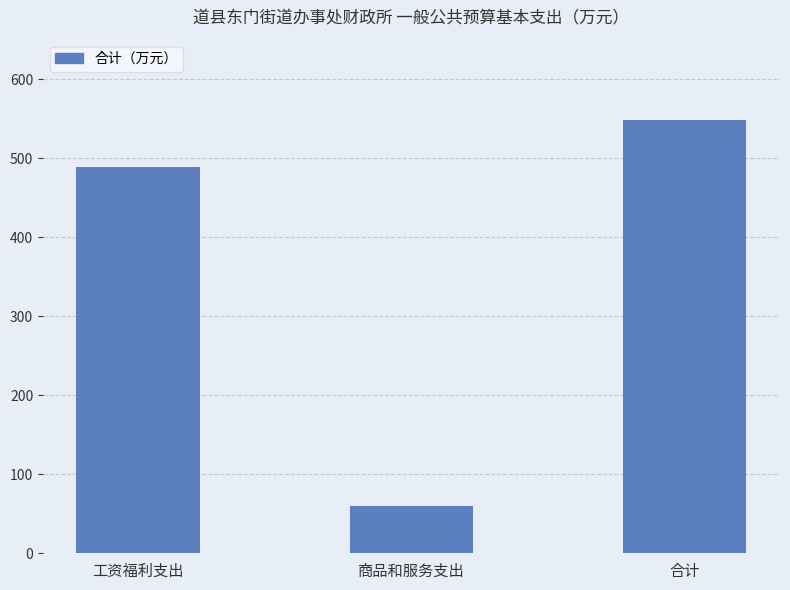

What is the maximum value shown in the chart?

548.4